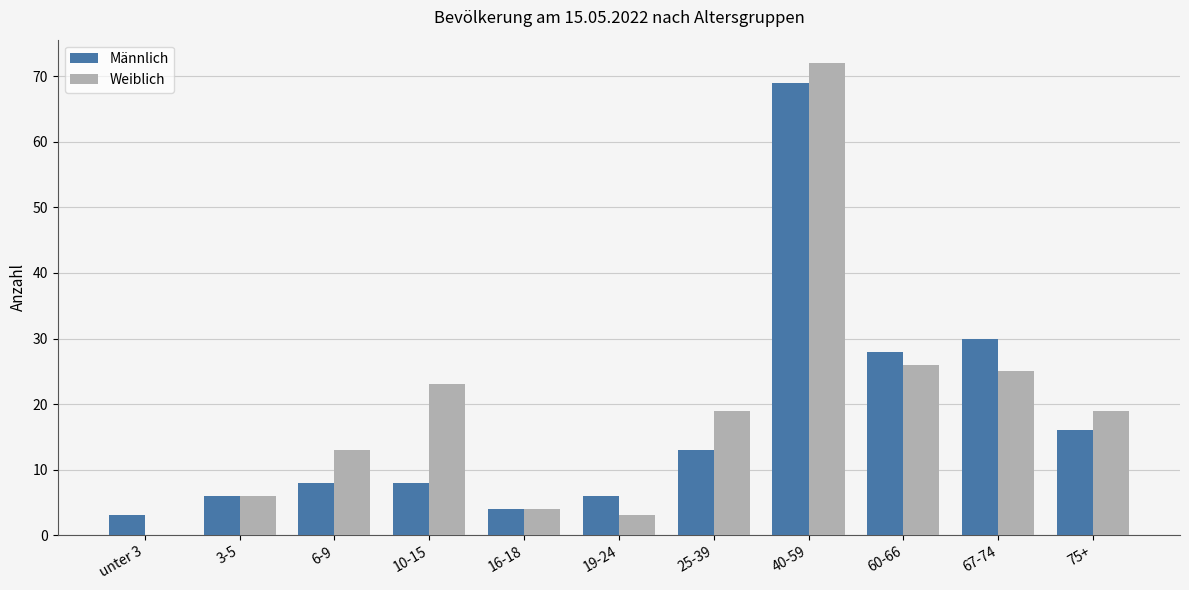

Which series changed the most between 16-18 and 75+?

Weiblich